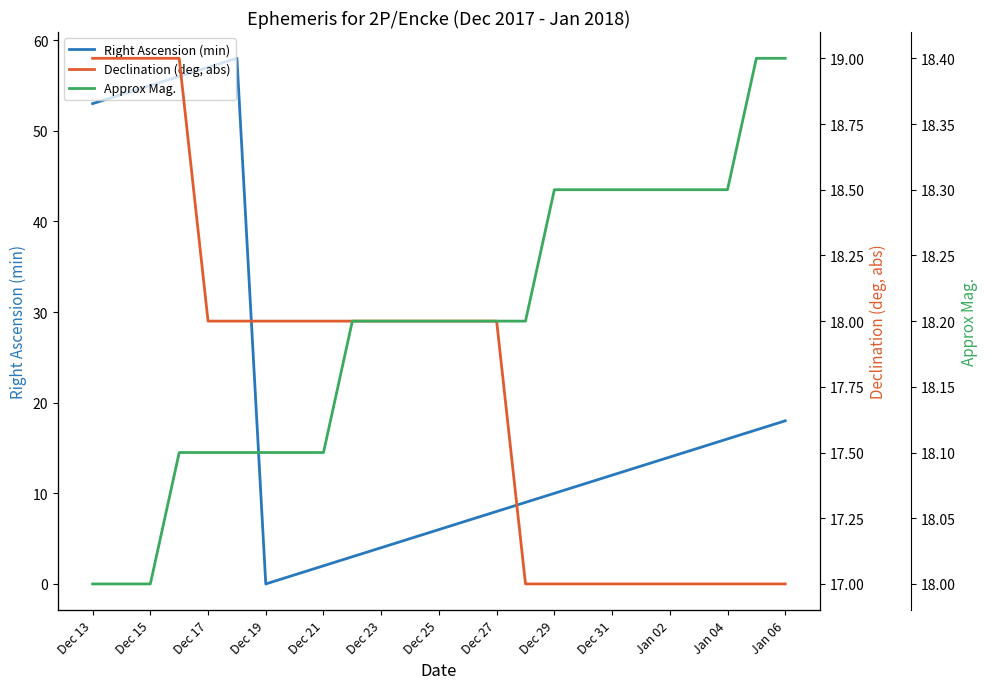

How many lines are shown in the chart?

3